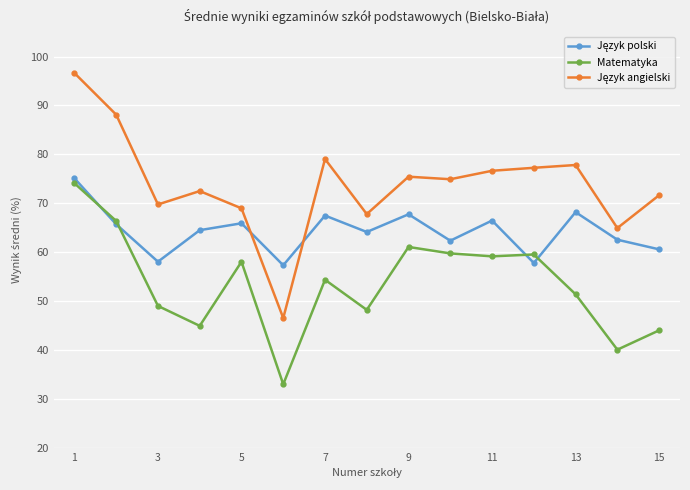

How many interior local valleys does the Matematyka series have?

5